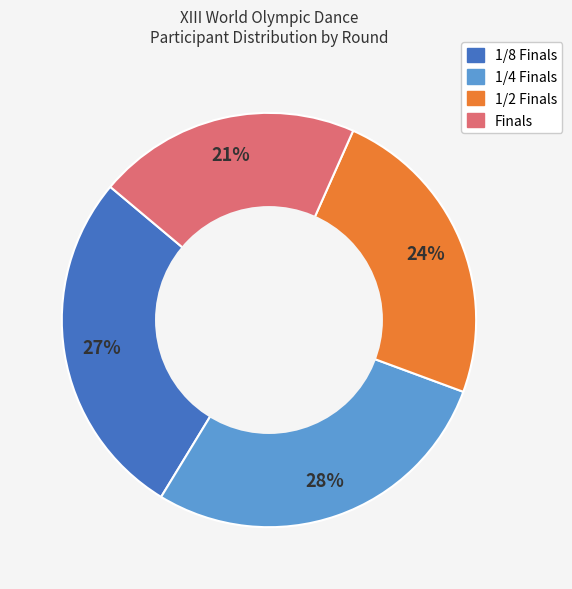

How many segments does this pie chart have?

4